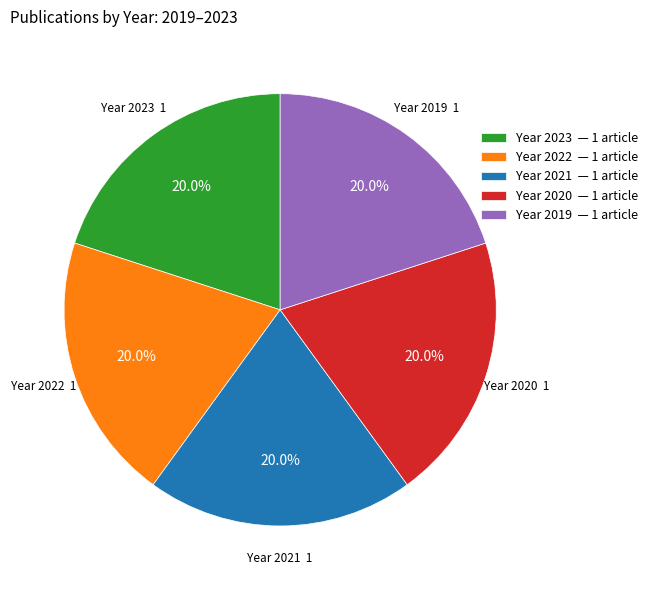

How many segments does this pie chart have?

5